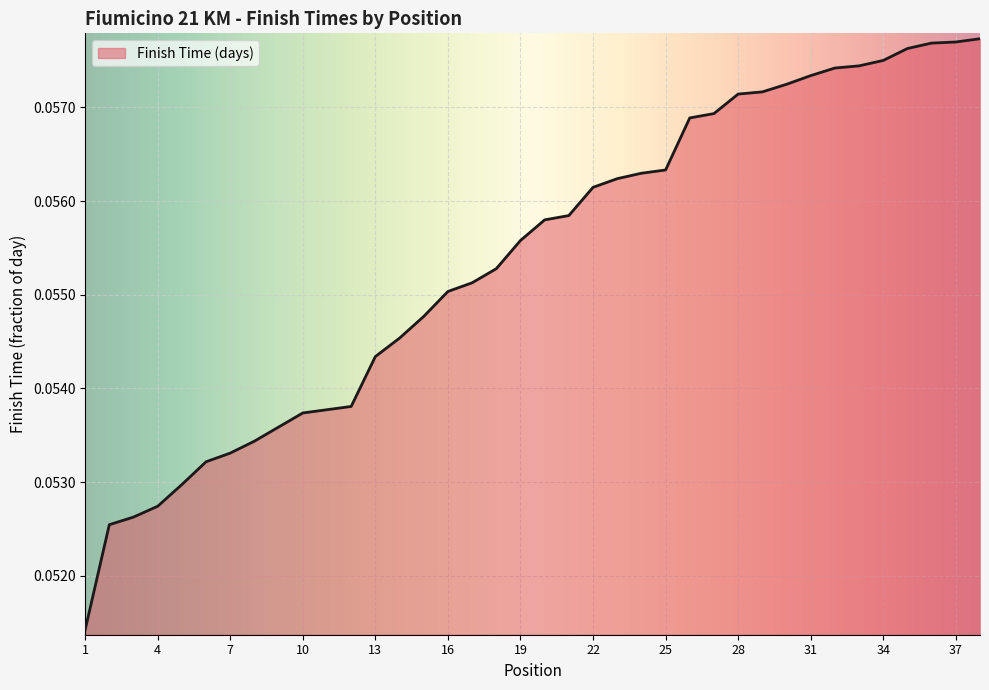

How many lines are shown in the chart?

1